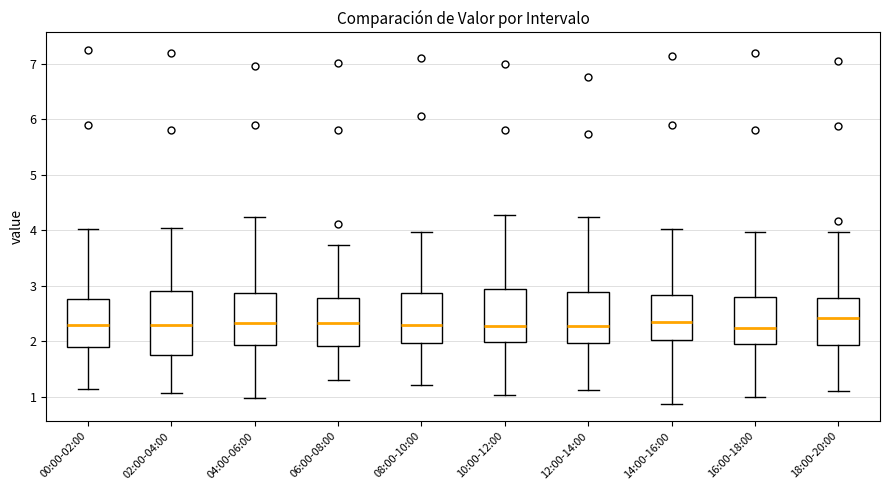

Reading left to right, transcribe this box plot: for each box, give where its median line is, the range the box spans, and where its two whiskers end, as read against the y-axis. The values are not printed on the chart, so give them approximately, as read against the axis.

00:00-02:00: median 2.3, box 1.9 to 2.8, whiskers 1.1 to 4.0
02:00-04:00: median 2.3, box 1.8 to 2.9, whiskers 1.1 to 4.0
04:00-06:00: median 2.3, box 1.9 to 2.9, whiskers 1.0 to 4.2
06:00-08:00: median 2.3, box 1.9 to 2.8, whiskers 1.3 to 3.7
08:00-10:00: median 2.3, box 2.0 to 2.9, whiskers 1.2 to 4.0
10:00-12:00: median 2.3, box 2.0 to 2.9, whiskers 1.0 to 4.3
12:00-14:00: median 2.3, box 2.0 to 2.9, whiskers 1.1 to 4.2
14:00-16:00: median 2.4, box 2.0 to 2.8, whiskers 0.9 to 4.0
16:00-18:00: median 2.2, box 2.0 to 2.8, whiskers 1.0 to 4.0
18:00-20:00: median 2.4, box 1.9 to 2.8, whiskers 1.1 to 4.0